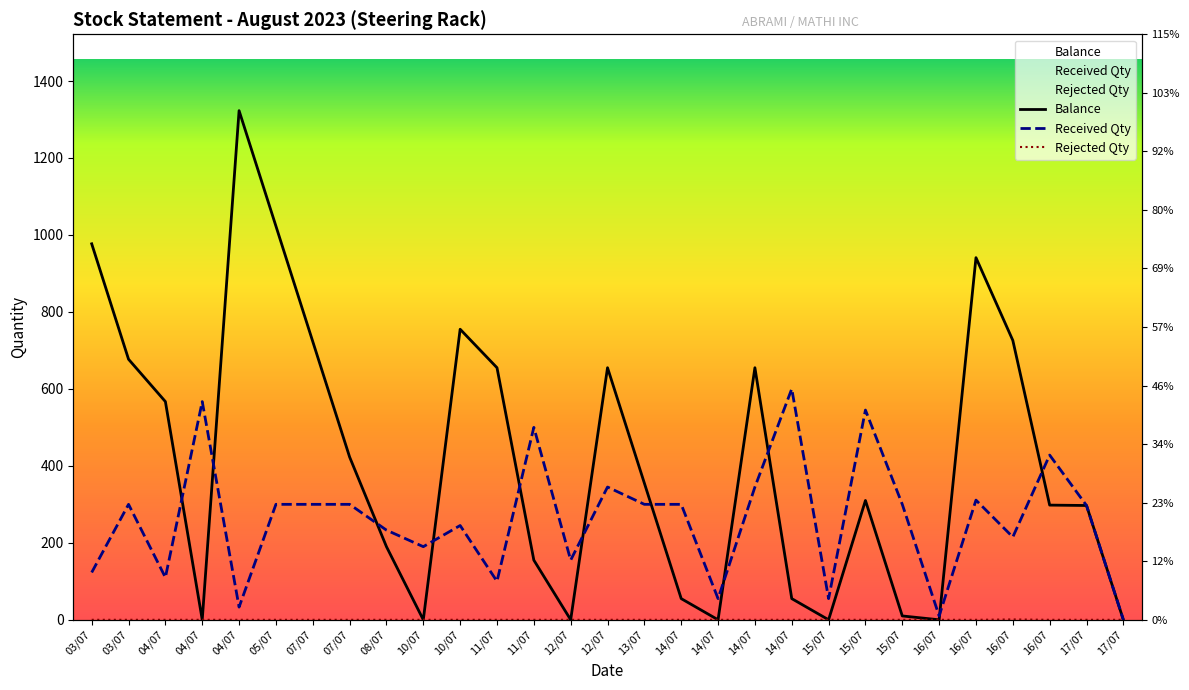

True or false: Rejected Qty and Balance cross at least once.

False